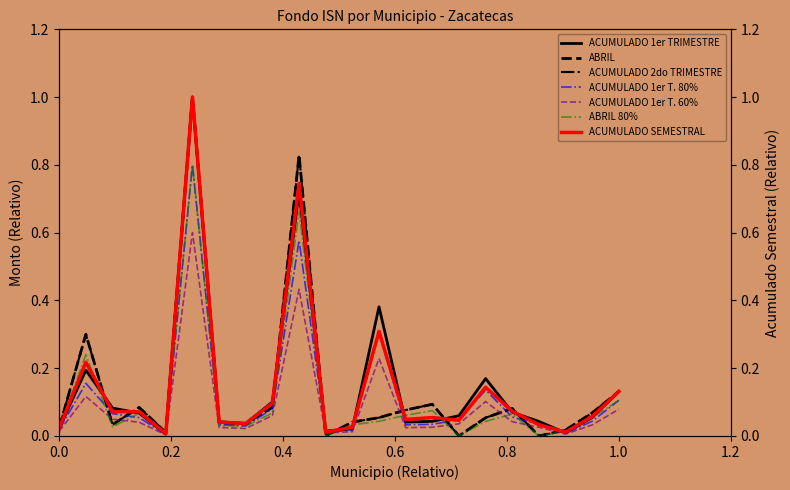

True or false: ACUMULADO 1er TRIMESTRE and ABRIL cross at least once.

True